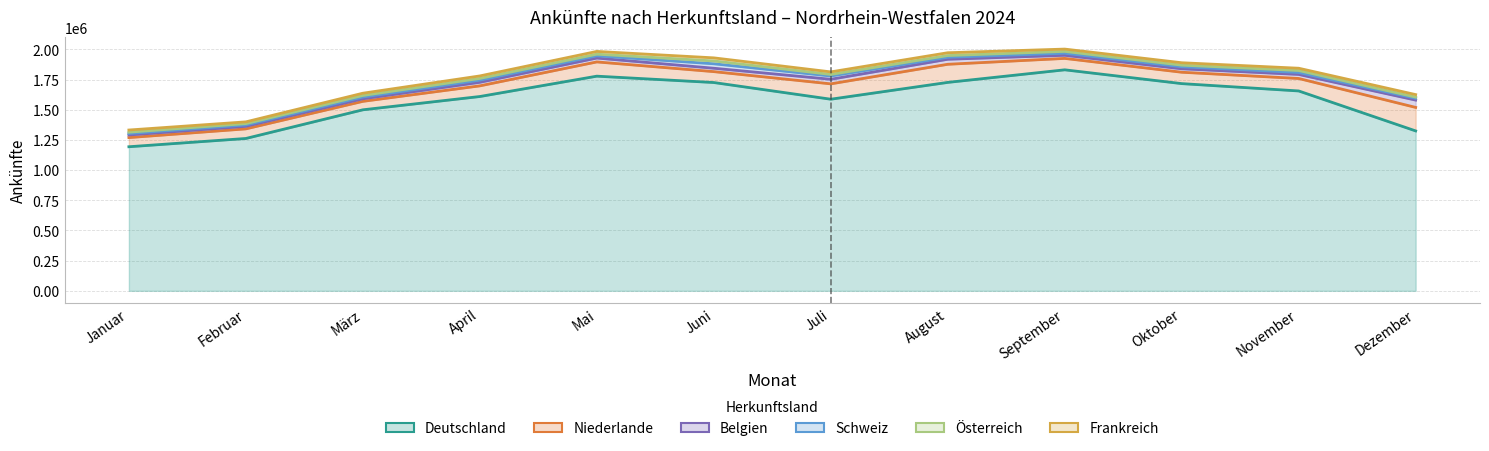

What is the total value across all series at März?

1636486